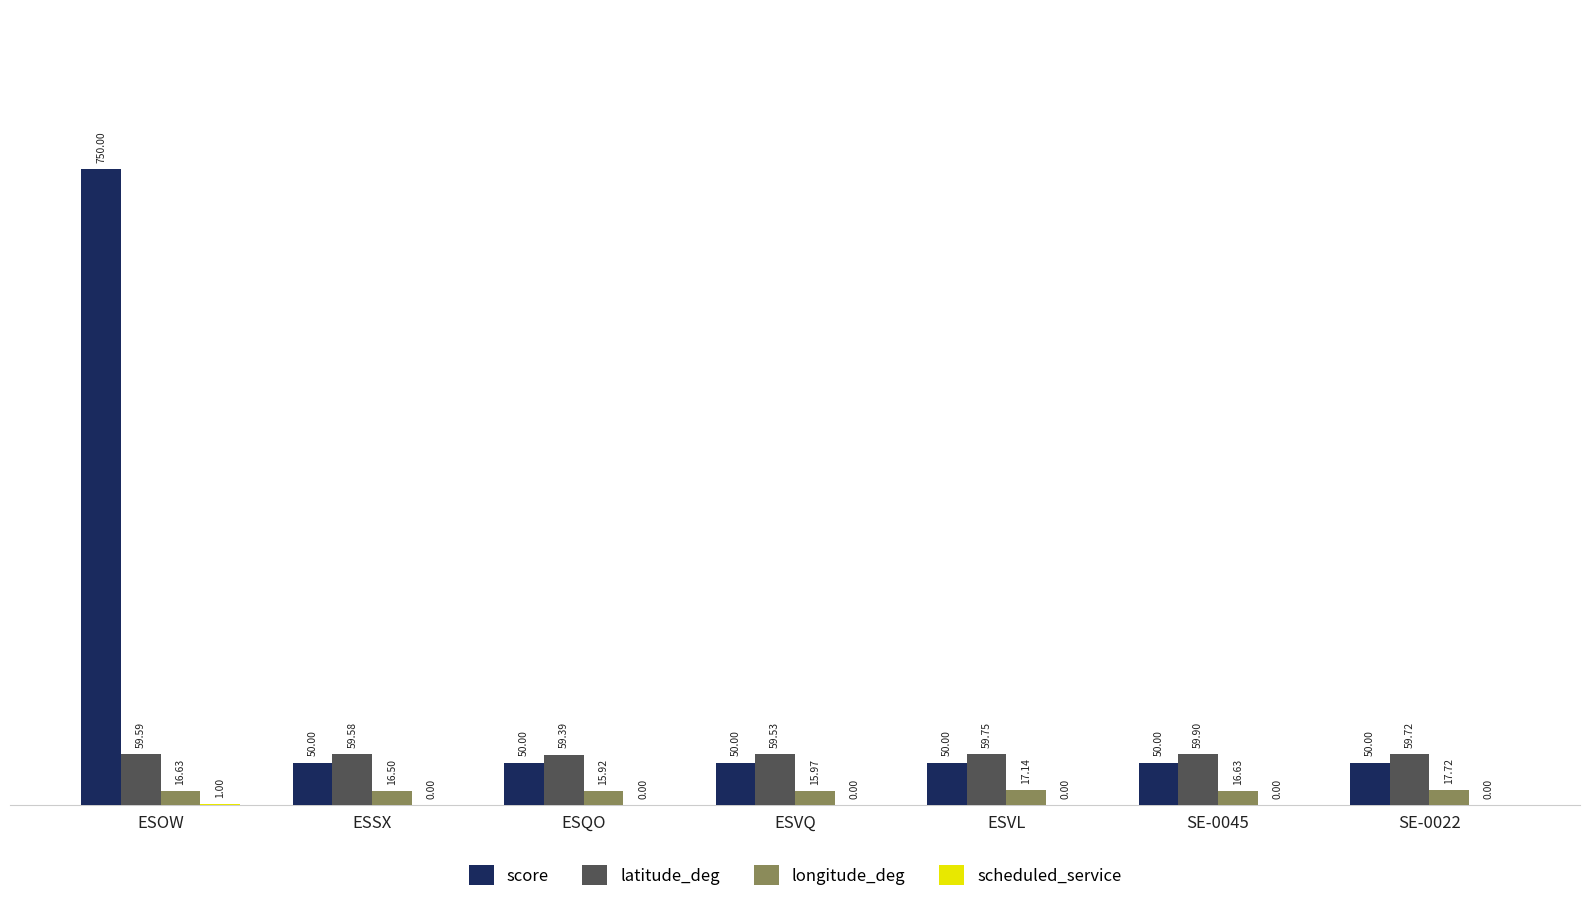

What is the sum of all latitude_deg values?

417.5